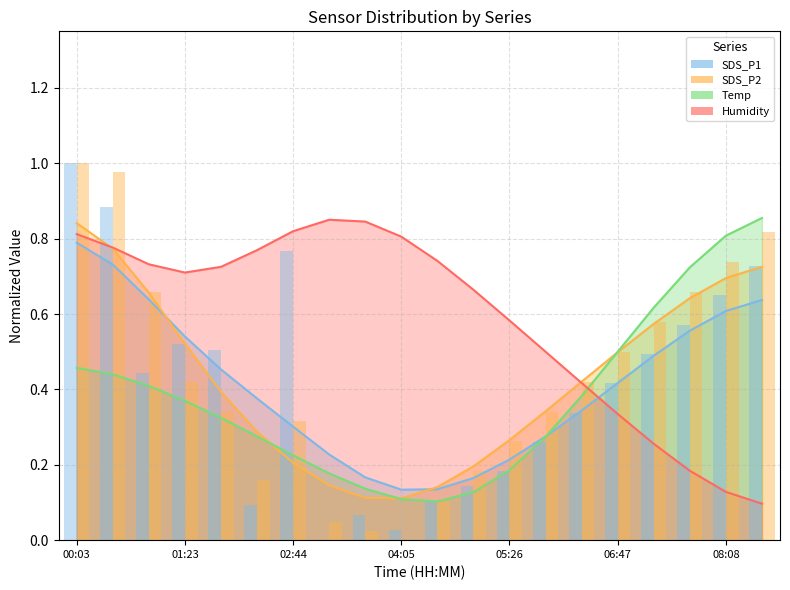

At 01:23, list the series in order from largest to smallest.

SDS_P1, SDS_P2, Temp